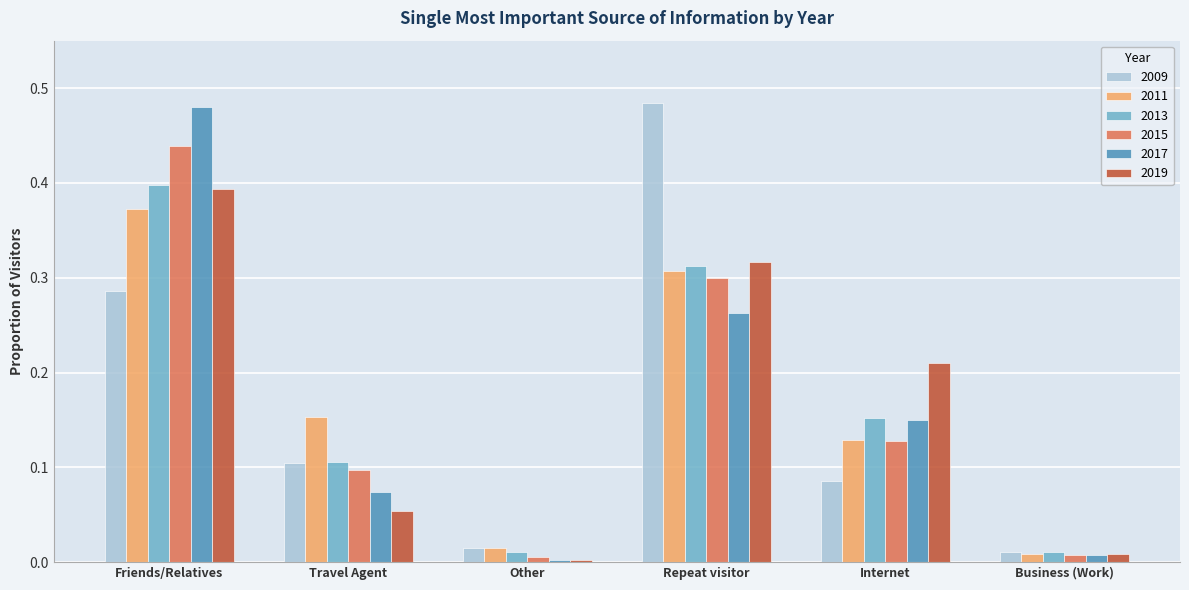

At which category is the sum across all series the highest?

Friends/Relatives